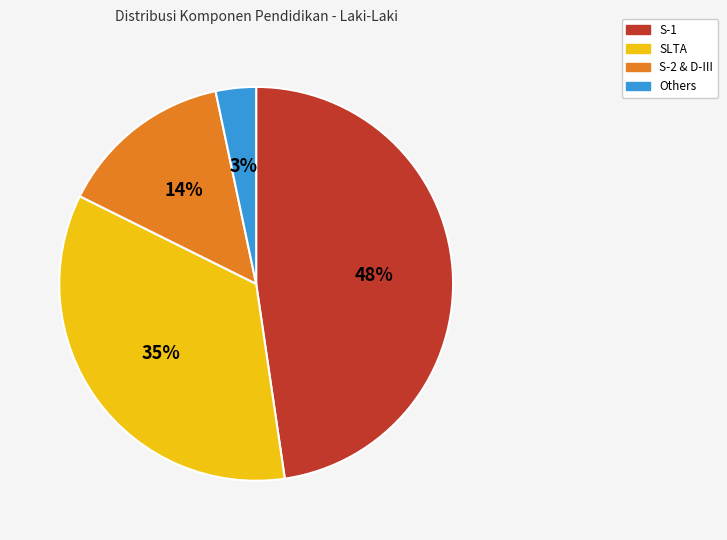

Do SLTA and S-2 & D-III together represent more than half of the pie?

No